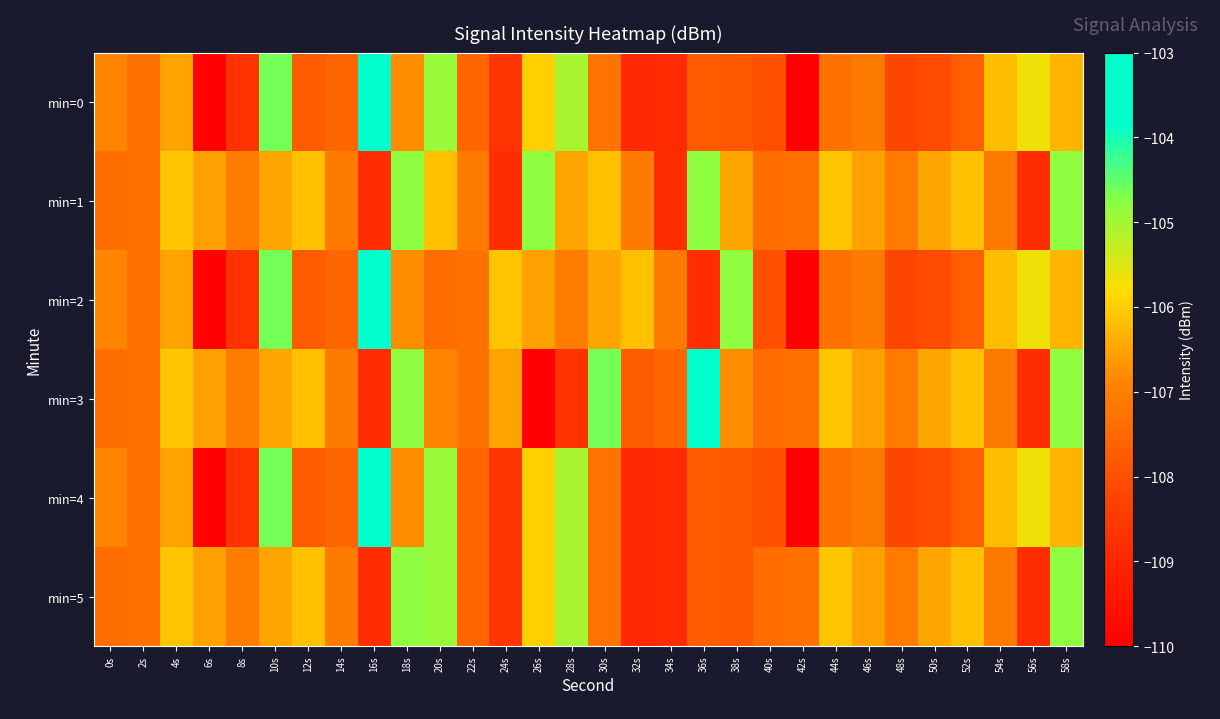

At which category is the sum across all series the highest?

58s